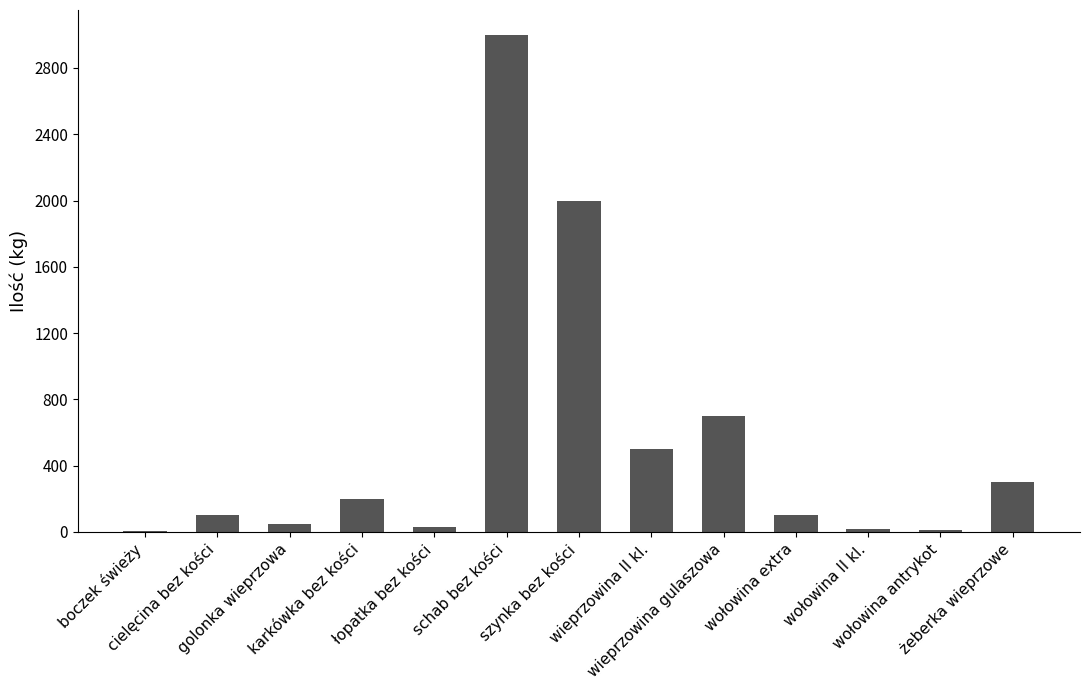

What is the greatest value displayed?

3000